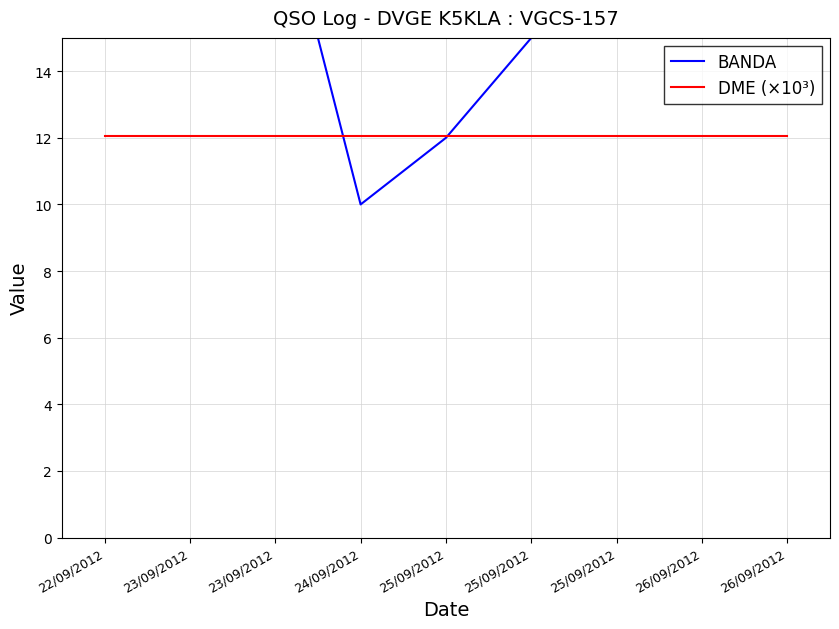

At 22/09/2012, list the series in order from largest to smallest.

BANDA, DME (×10³)